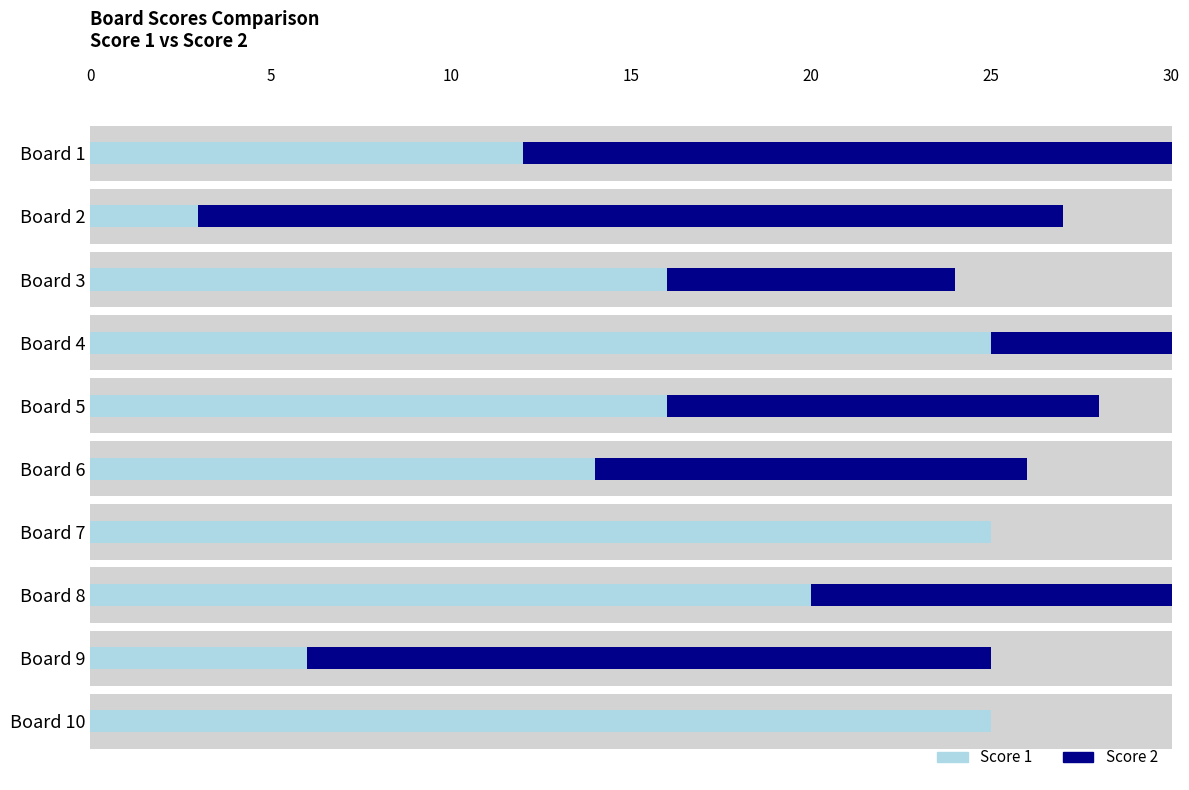

What is the difference between the highest and lowest values at Board 4?

14